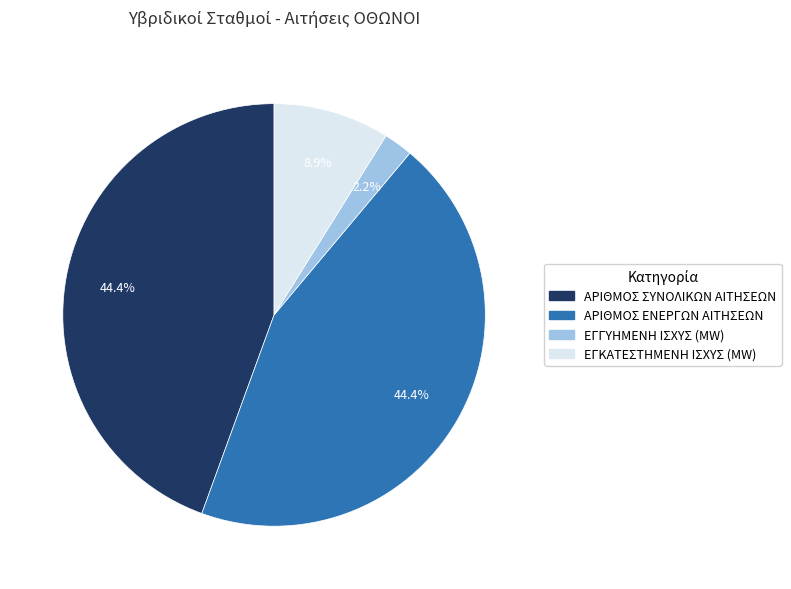

To the nearest percent, what portion does ΕΓΚΑΤΕΣΤΗΜΕΝΗ ΙΣΧΥΣ (MW) represent?

9%